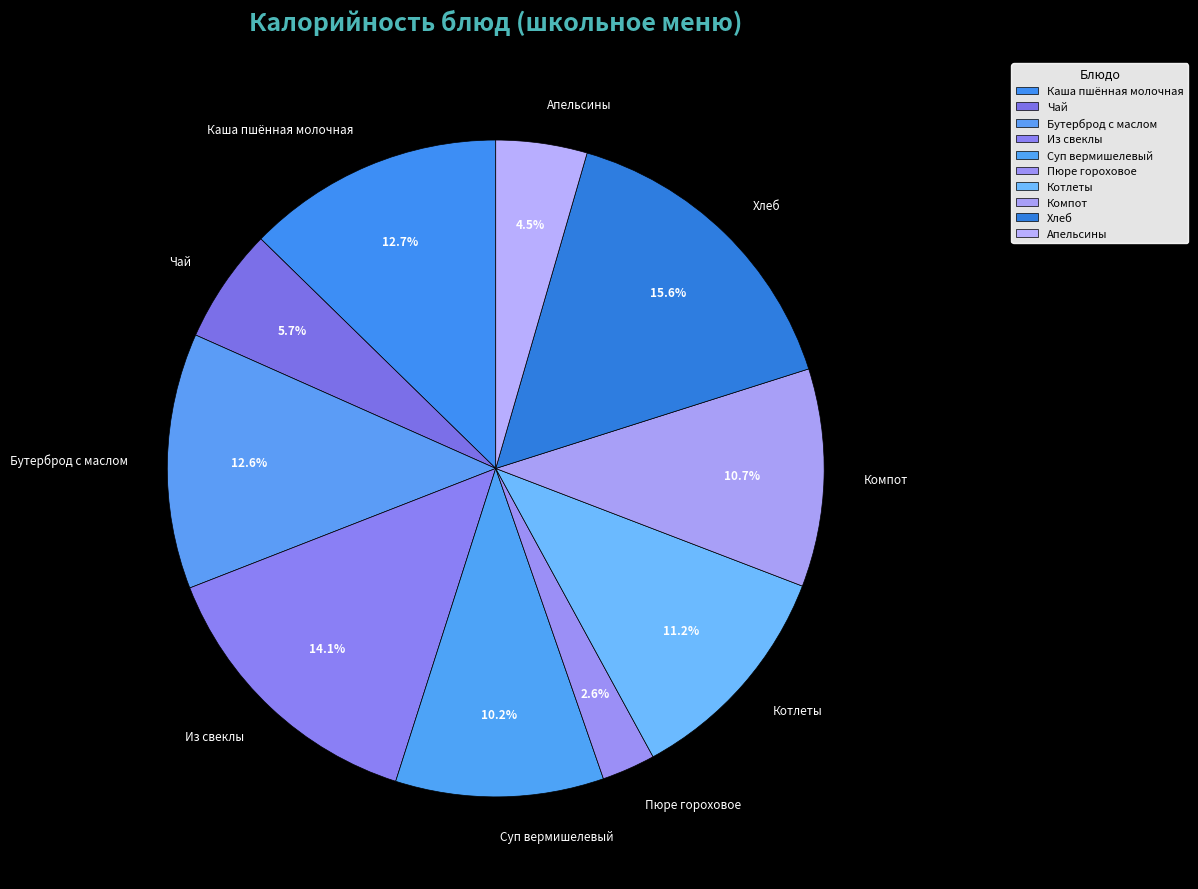

The Котлеты slice represents 1% of the pie. True or false?

False